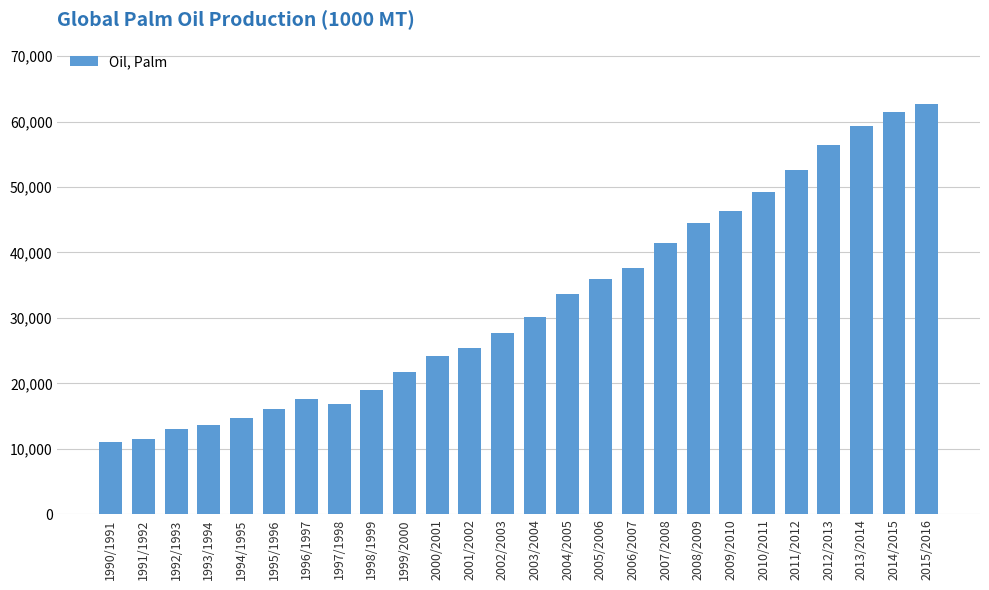

Which label corresponds to the largest value in the chart?

2015/2016